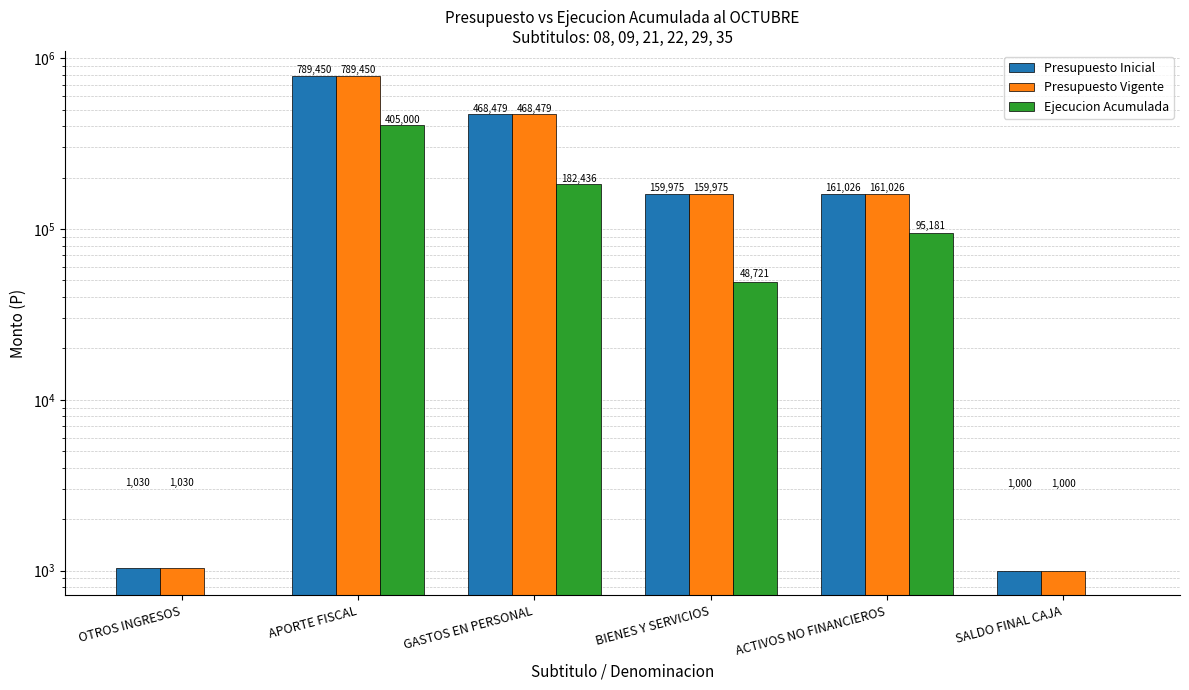

At which label is Ejecucion Acumulada closest to 202500?

GASTOS EN PERSONAL